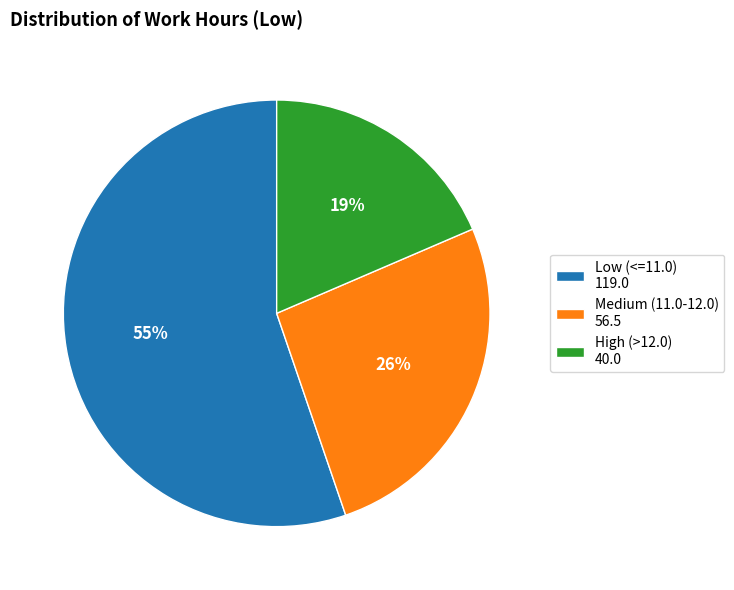

Combined, do High (>12.0) 40.0 and Low (<=11.0) 119.0 account for over 50%?

Yes